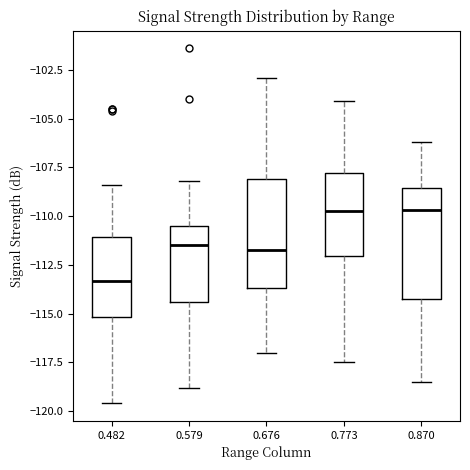

Which box's median line is the lowest?

0.482